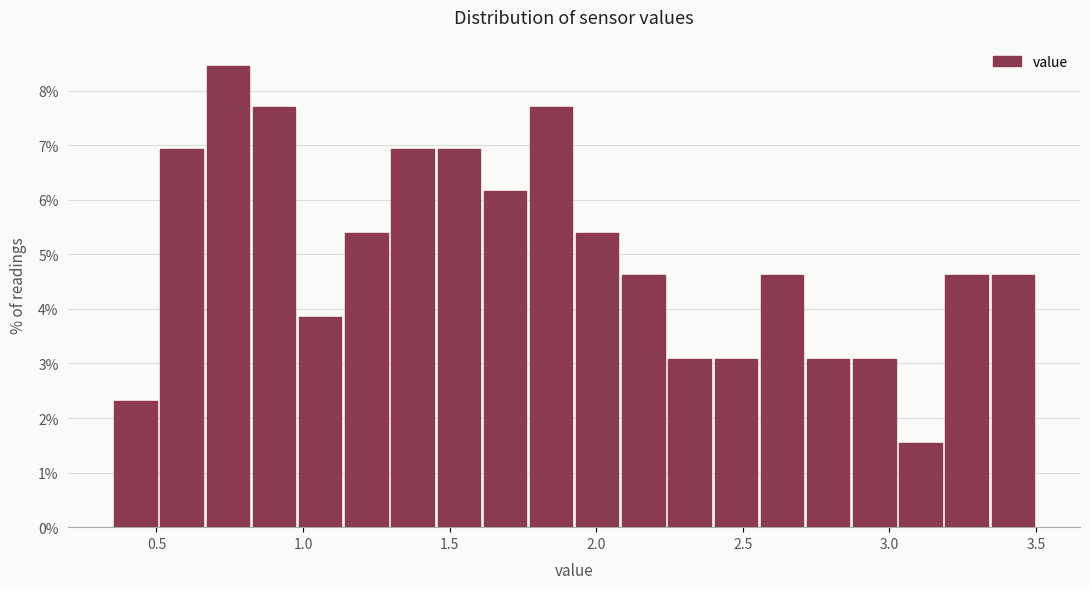

Around what value on the x-axis is the tallest bar? Give the approximate position of its centre, as read against the axis.

0.75